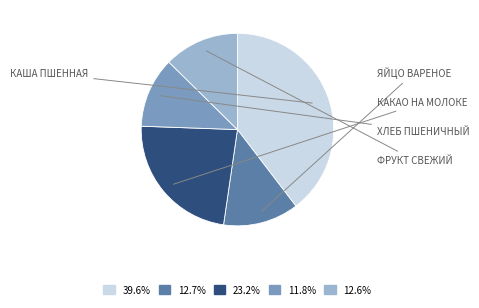

Is there any slice that represents more than half of the pie?

No